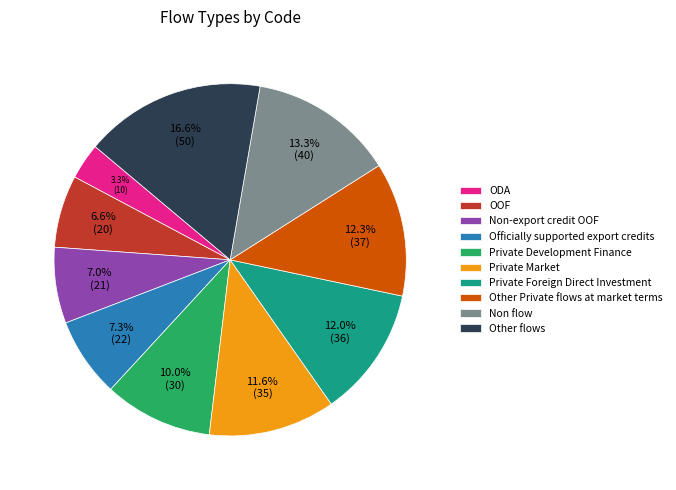

Approximately how many times larger is the value at ODA compared to Private Market?

0.3